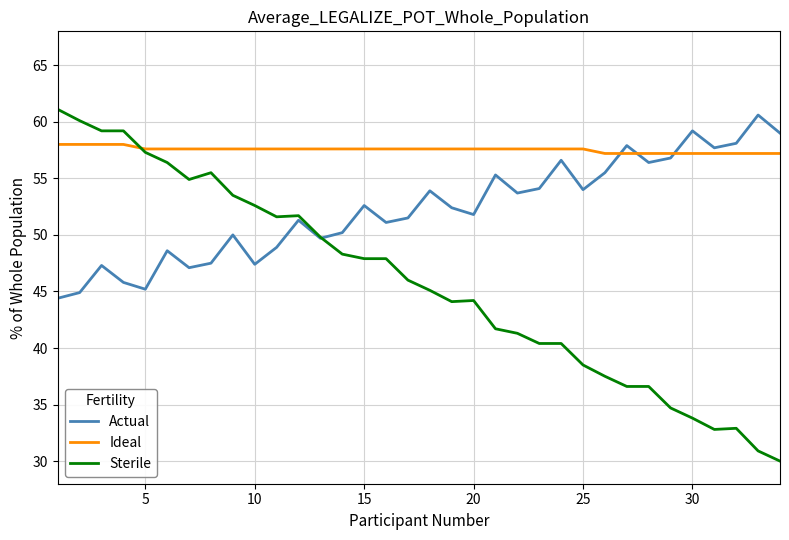

What is the highest value of the Actual series?

60.6